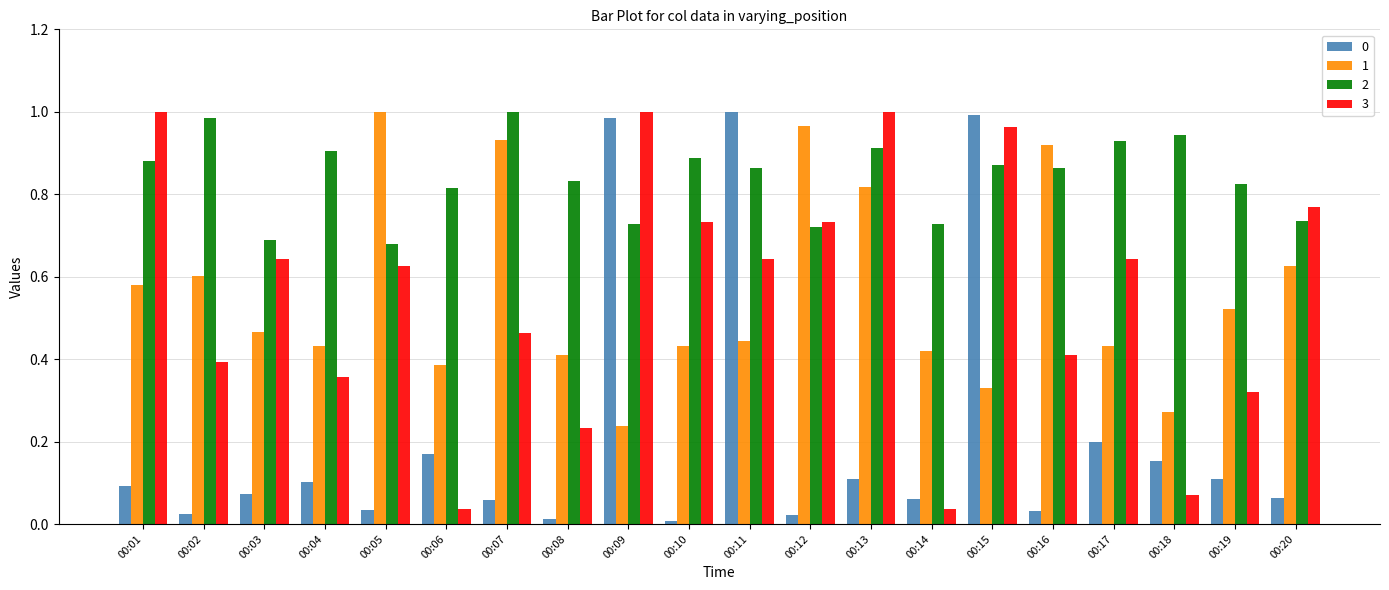

True or false: 0 has a value of 0.1 at 00:07.

True